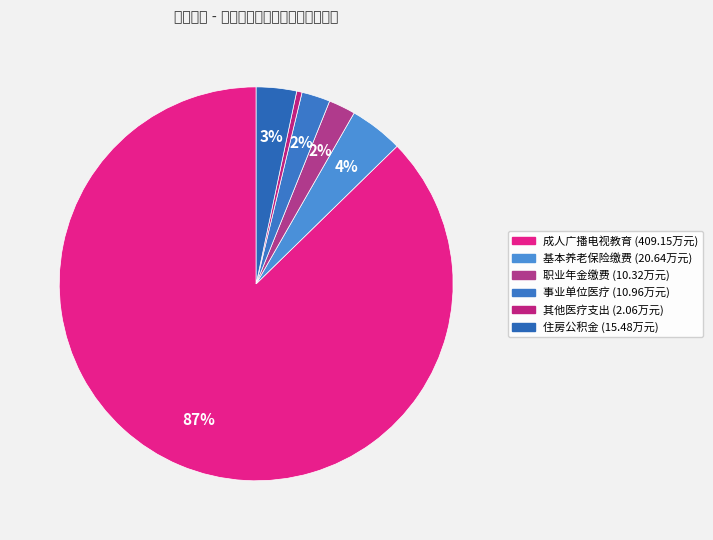

Count the number of slices in the pie.

6